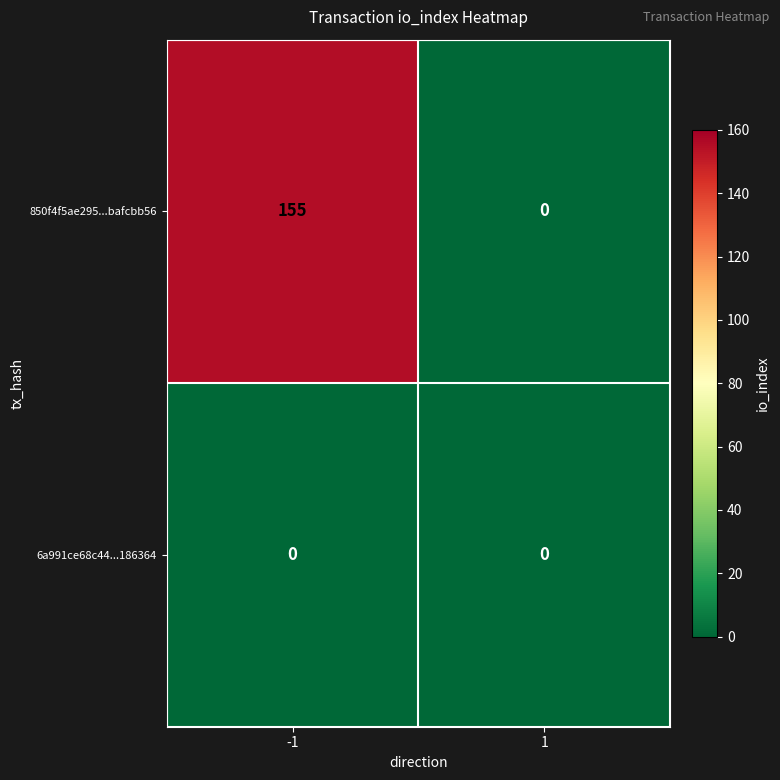

At how many categories does at least one series exceed 102?

1